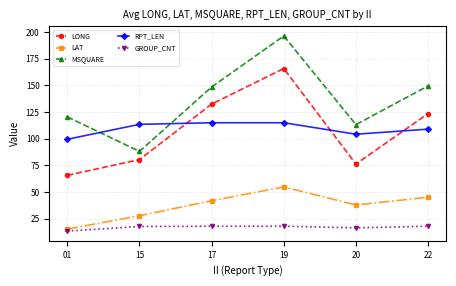

What is the difference between the maximum and minimum values in the GROUP_CNT series?

4.5